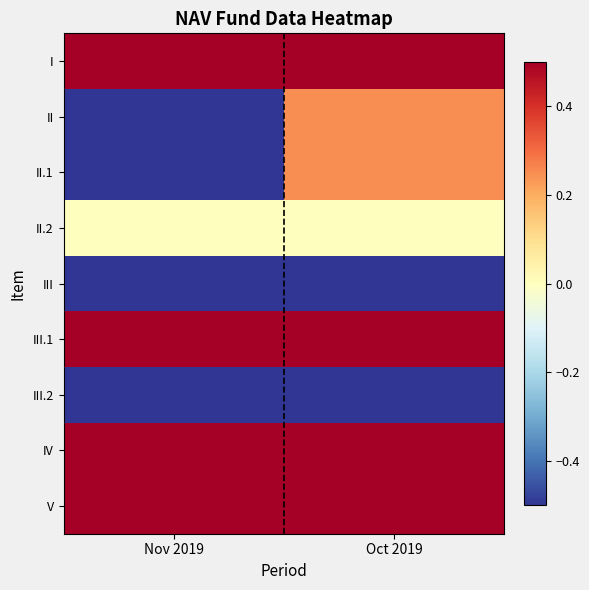

At which category does the chart reach its peak across all series?

Oct 2019